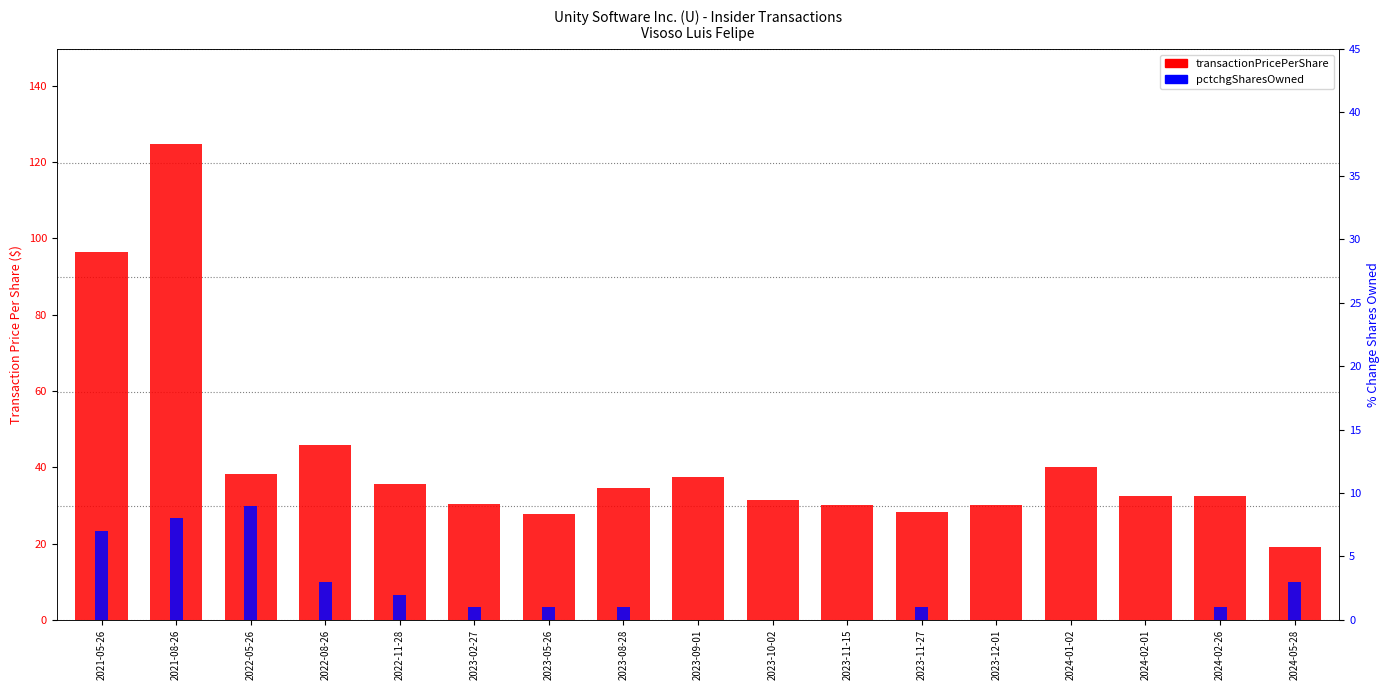

What is the value of the transactionPricePerShare bar at the 2nd from the left?

124.7